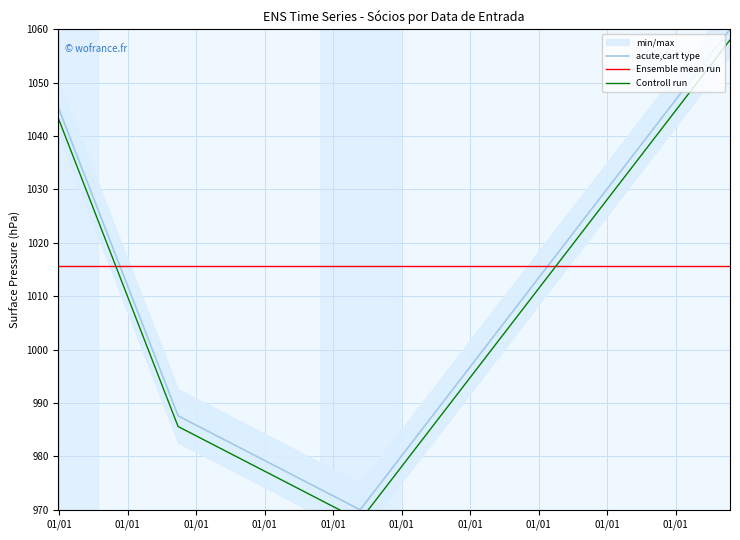

Which series ends up on top after the final intersection of Ensemble mean run and acute,cart type?

acute,cart type